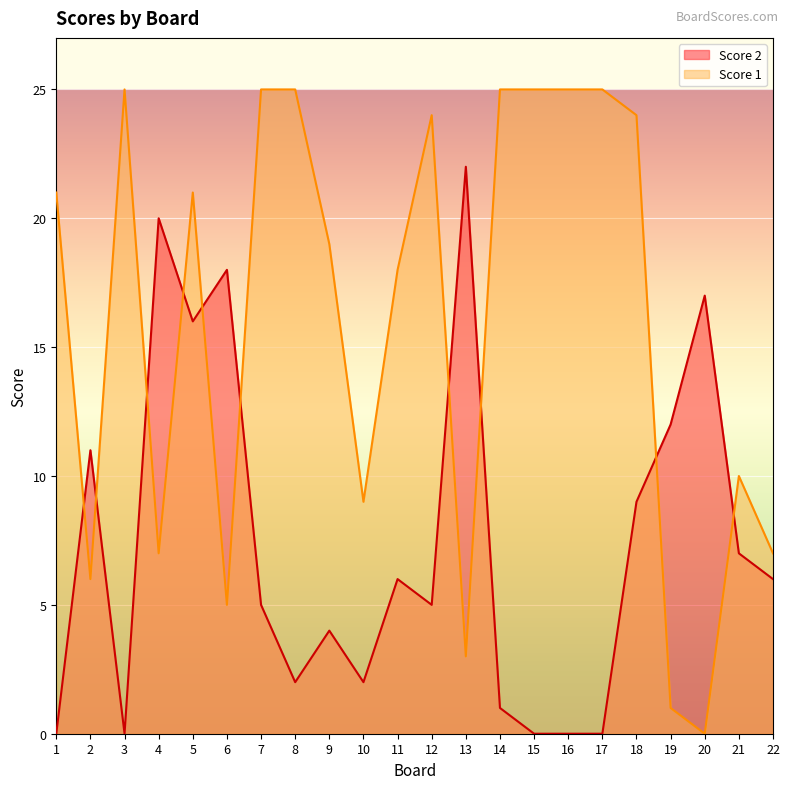

Reading left to right, what are all the values shown in this chart?

Score 2: 1=0	2=11	3=0	4=20	5=16	6=18	7=5	8=2	9=4	10=2	11=6	12=5	13=22	14=1	15=0	16=0	17=0	18=9	19=12	20=17	21=7	22=6
Score 1: 1=21	2=6	3=25	4=7	5=21	6=5	7=25	8=25	9=19	10=9	11=18	12=24	13=3	14=25	15=25	16=25	17=25	18=24	19=1	20=0	21=10	22=7